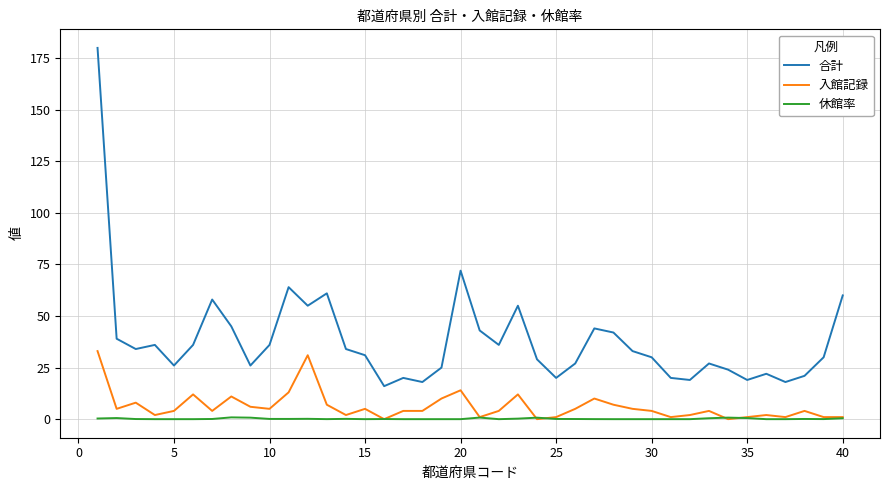

What is the average value of the 休館率 series?

0.2